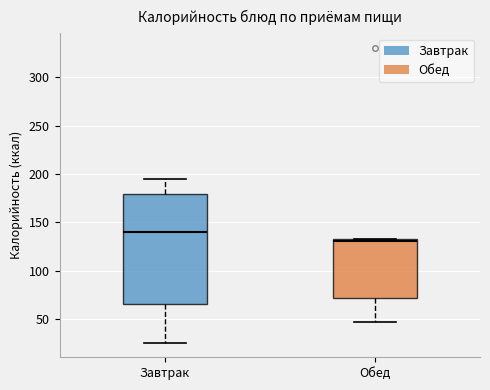

Which box has the highest median line?

Завтрак